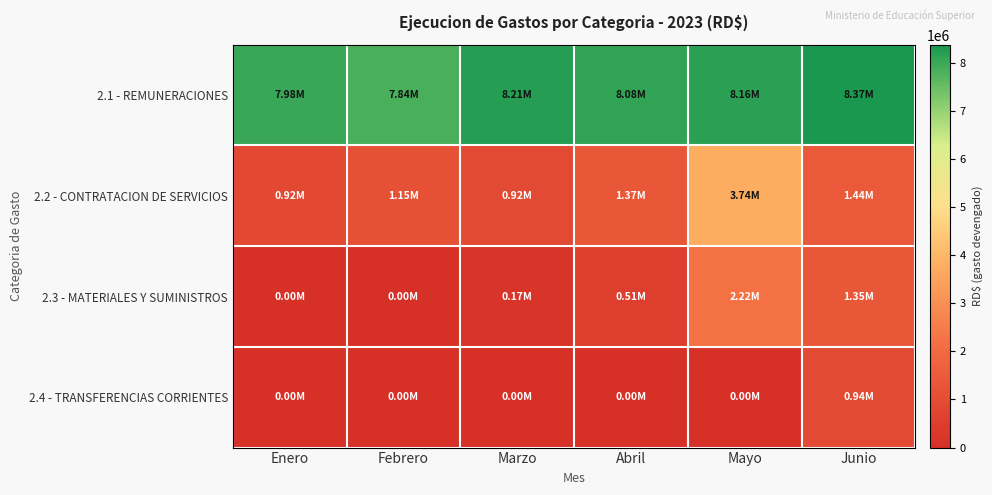

Reading left to right, extract all data points from this chart.

2.1 - REMUNERACIONES: Enero=7982251.8	Febrero=7835795.9	Marzo=8212427.1	Abril=8083669.4	Mayo=8155377.3	Junio=8373959.2
2.2 - CONTRATACION DE SERVICIOS: Enero=915655.3	Febrero=1153575.5	Marzo=916453.3	Abril=1373349.9	Mayo=3736689.0	Junio=1437053.6
2.3 - MATERIALES Y SUMINISTROS: Enero=0.0	Febrero=0.0	Marzo=169868.5	Abril=513972.0	Mayo=2218002.6	Junio=1346347.4
2.4 - TRANSFERENCIAS CORRIENTES: Enero=0.0	Febrero=0.0	Marzo=0.0	Abril=0.0	Mayo=0.0	Junio=944204.8